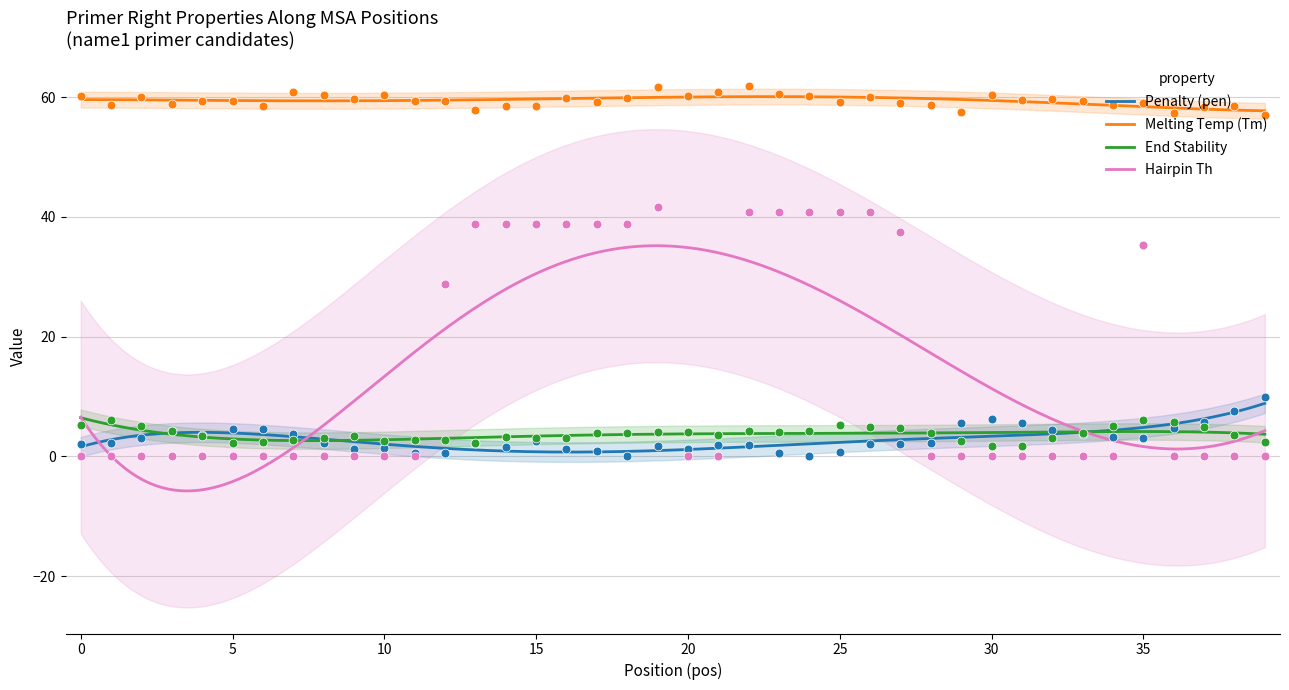

Is the value of PRIMER_RIGHT_0_TM at 11 greater than the value of PRIMER_RIGHT_0_HAIRPIN_TH at 11?

Yes